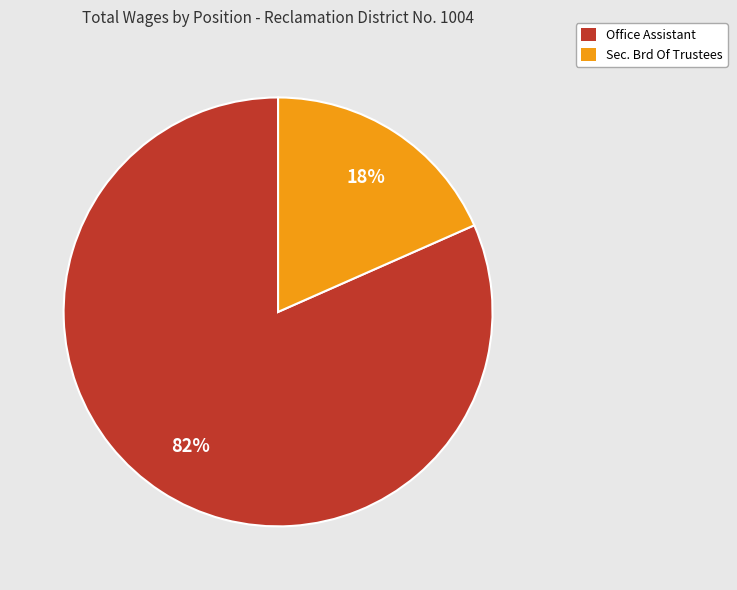

Is it true that Sec. Brd Of Trustees is 18% of the pie?

True